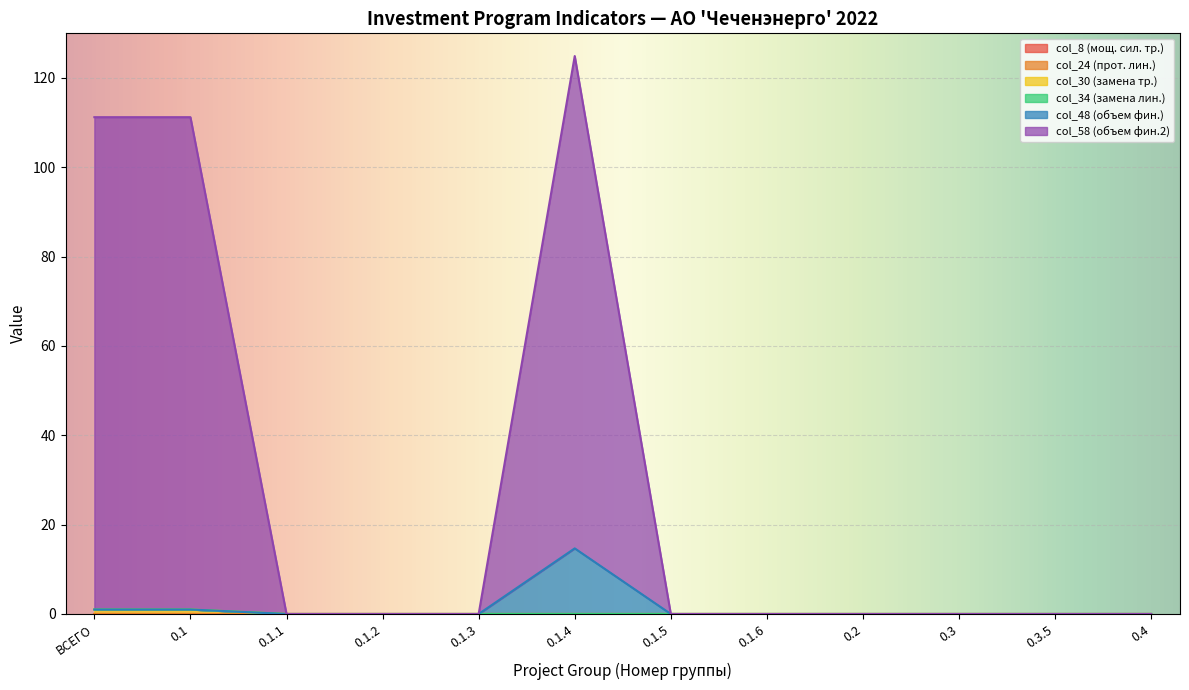

What is the label of the 8th point from the left?

0.1.6